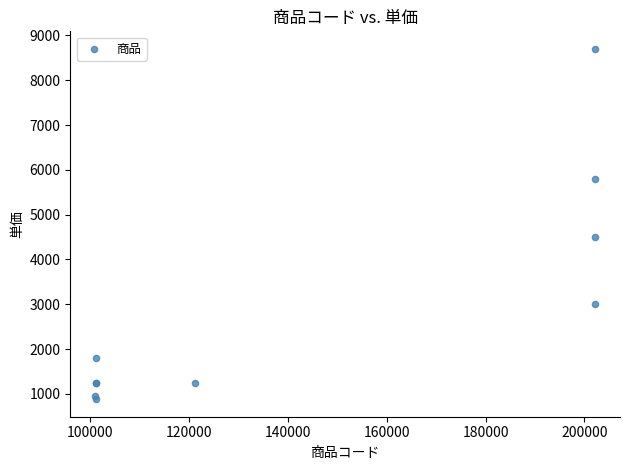

What Y value in the scatter plot is closest to 4790?

4500